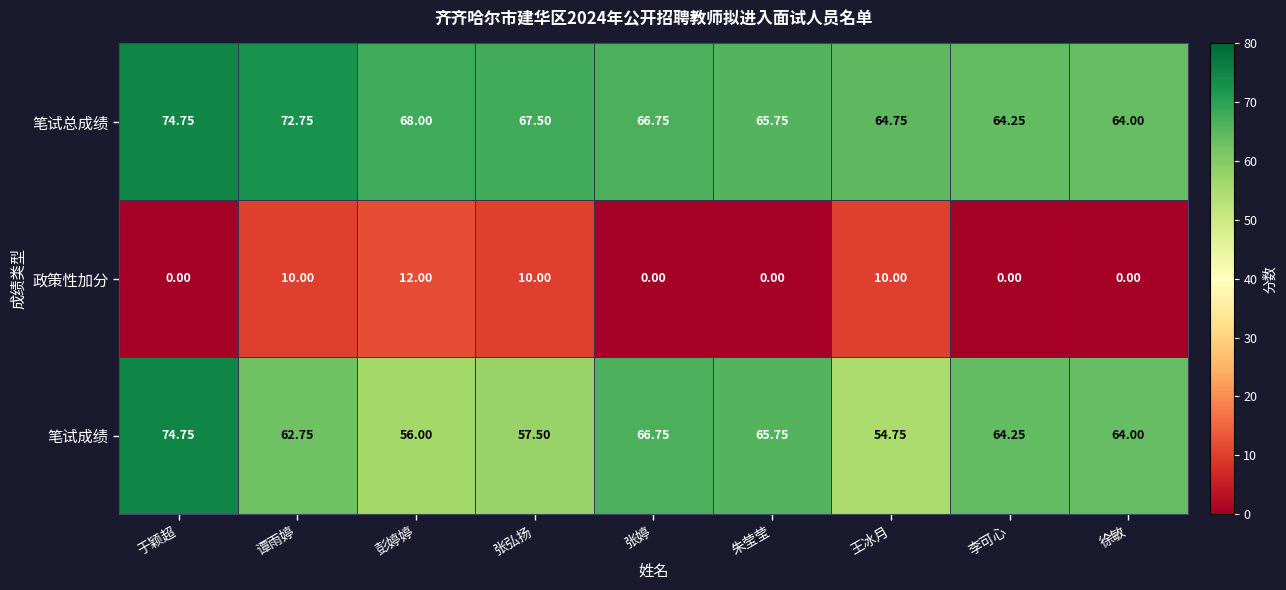

At which category is the sum across all series the highest?

于颖超